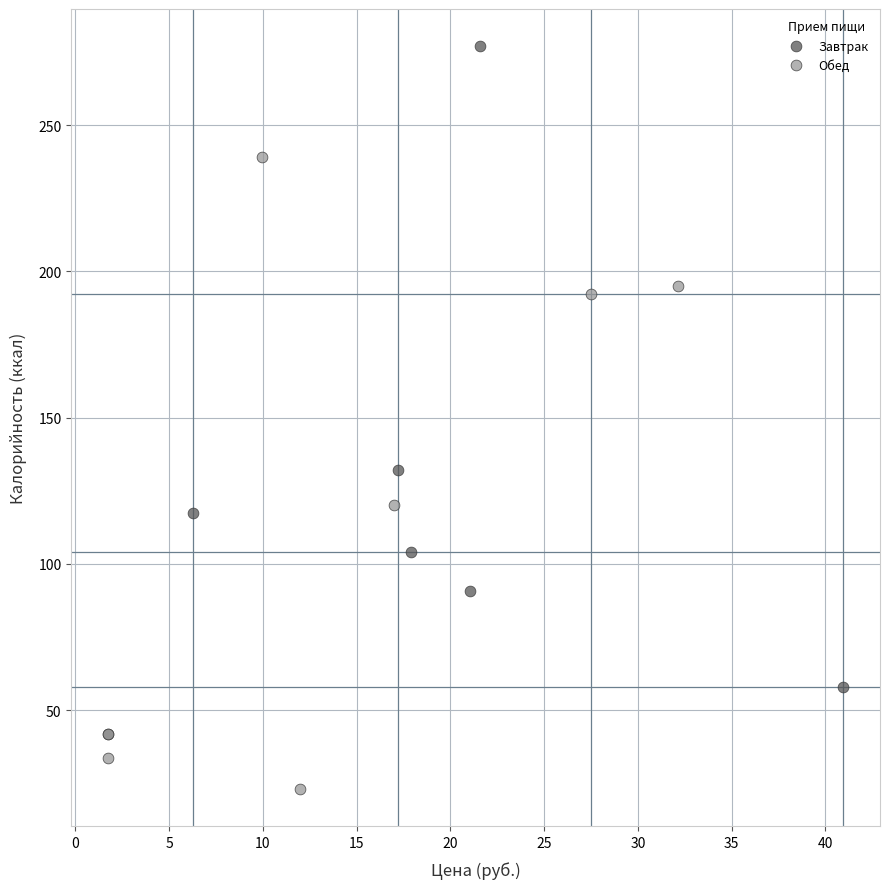

Which series contains the lowest Y value?

Обед